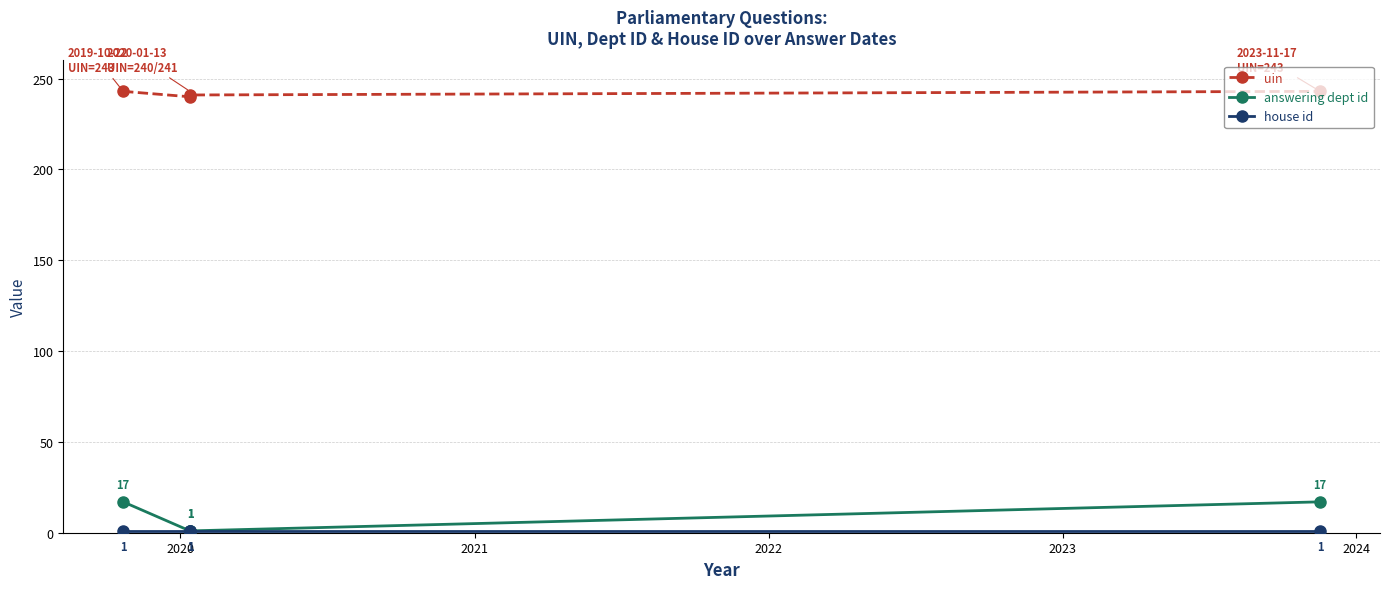

What is the value of the uin point at the 2nd from the left?

240